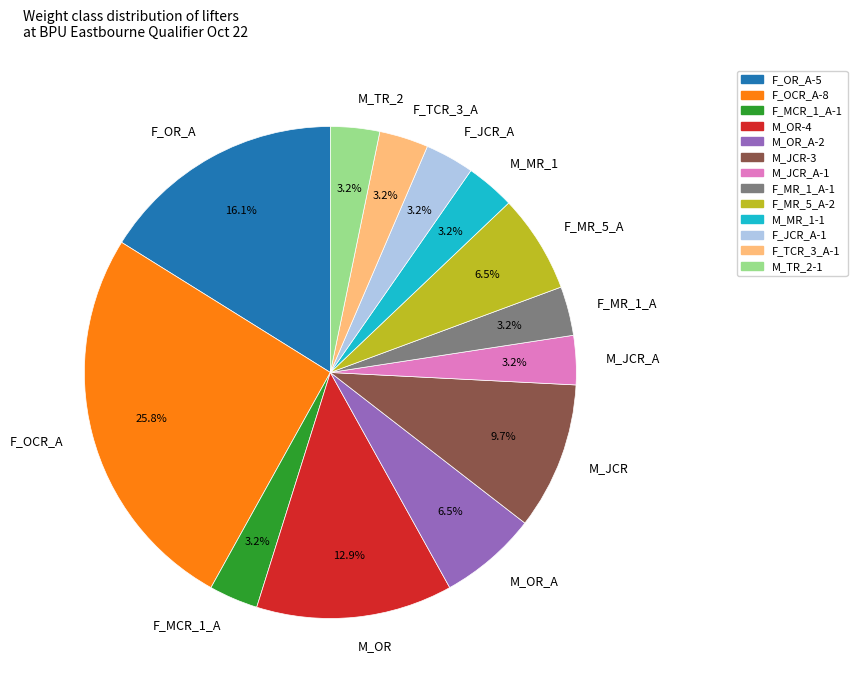

To the nearest percent, what is the difference between the largest and smallest slice percentages?

23%